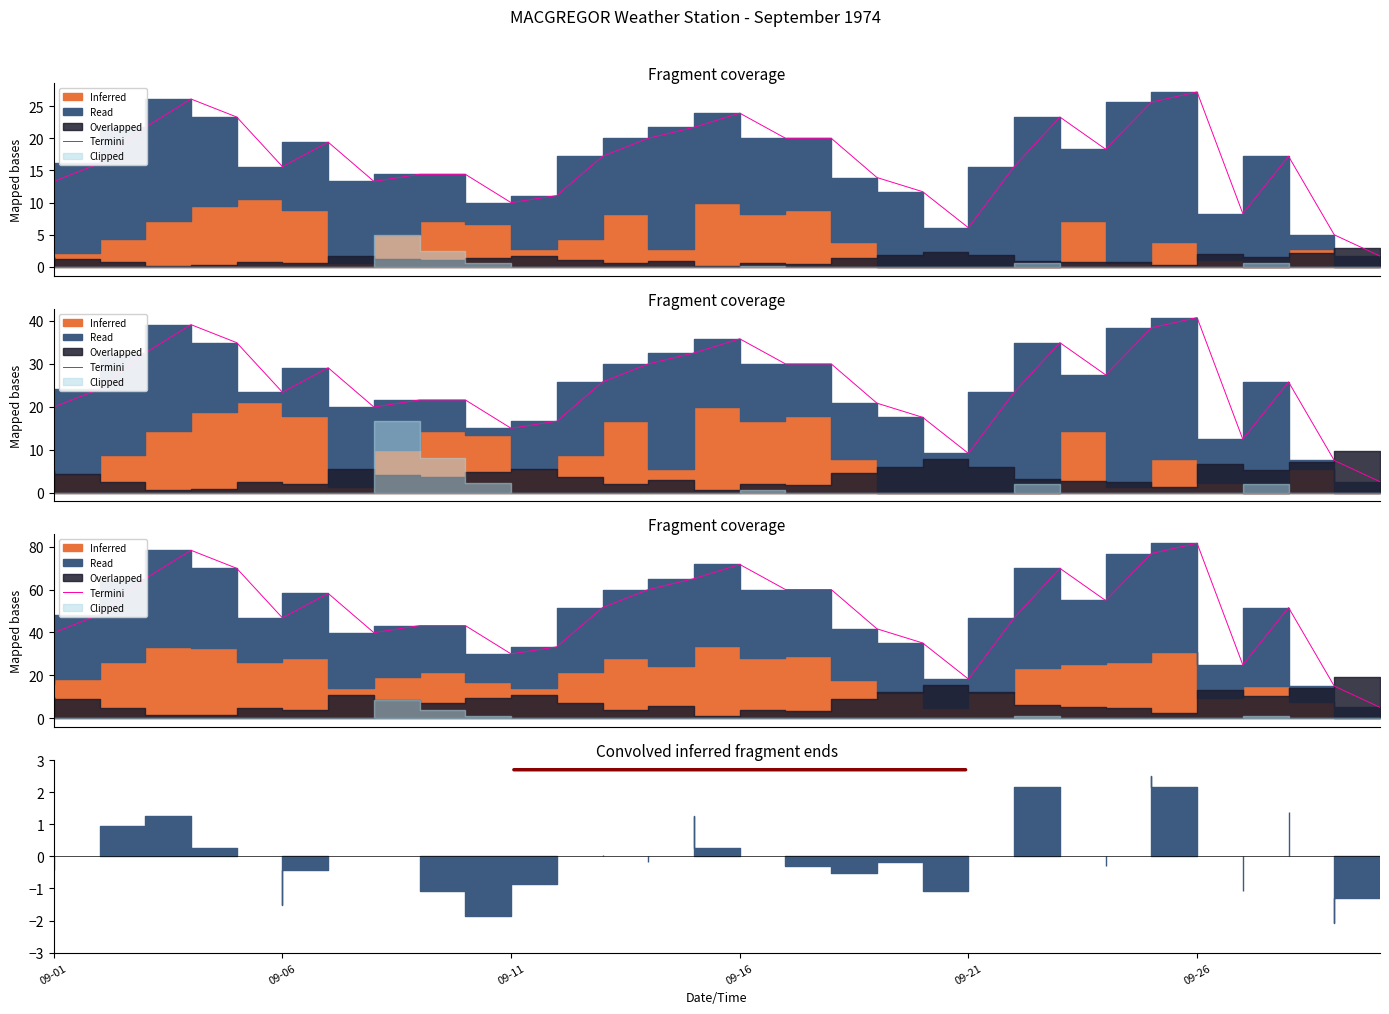

How many points are higher than both their immediate neighbors (excluding endpoints)?

6